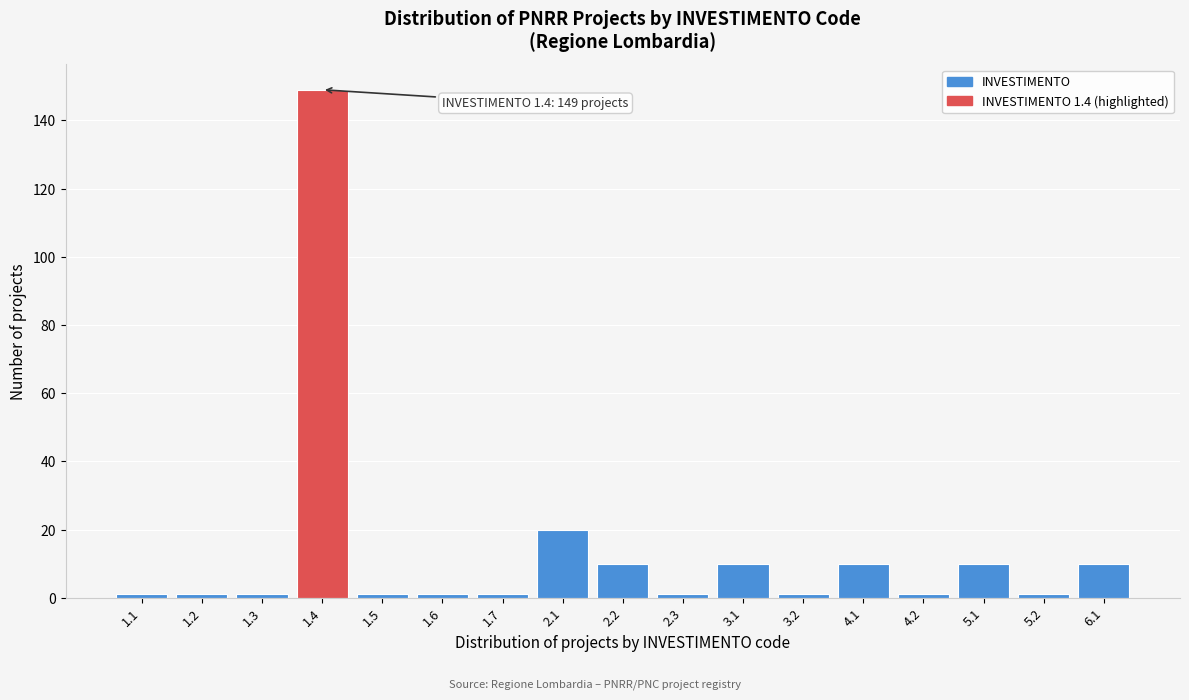

Reading left to right, what are all the values shown in this chart?

1.1=1	1.2=1	1.3=1	1.4=149	1.5=1	1.6=1	1.7=1	2.1=20	2.2=10	2.3=1	3.1=10	3.2=1	4.1=10	4.2=1	5.1=10	5.2=1	6.1=10